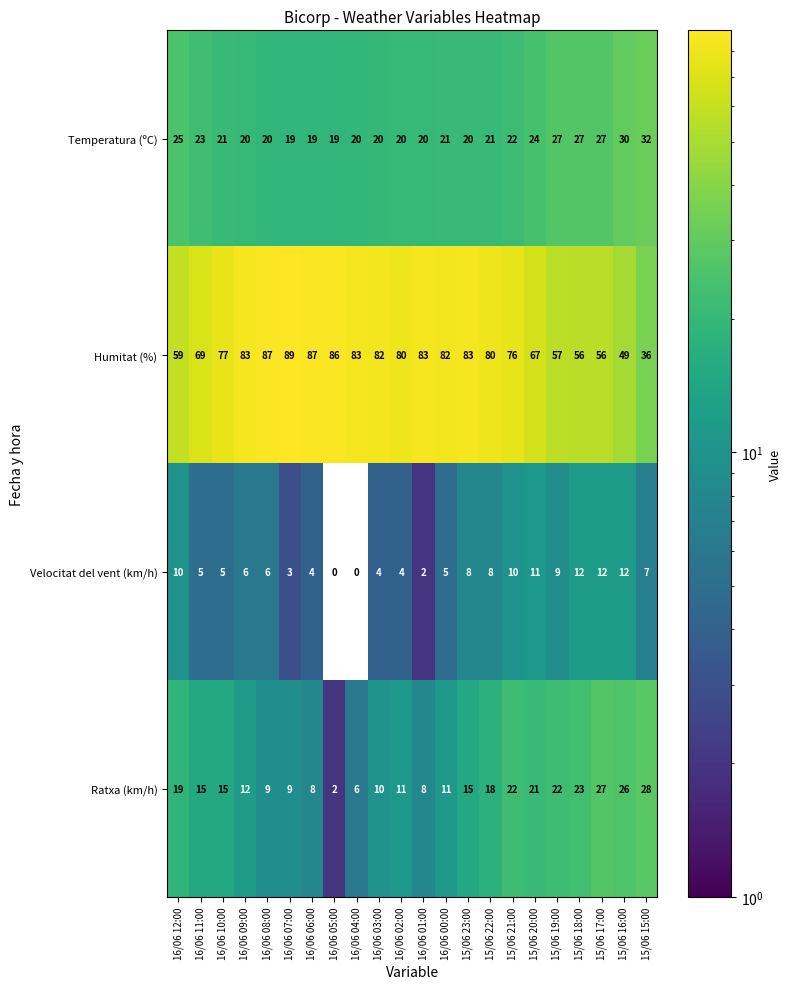

What is the difference between the Ratxa (km/h) values at 15/06 22:00 and 16/06 02:00?

7